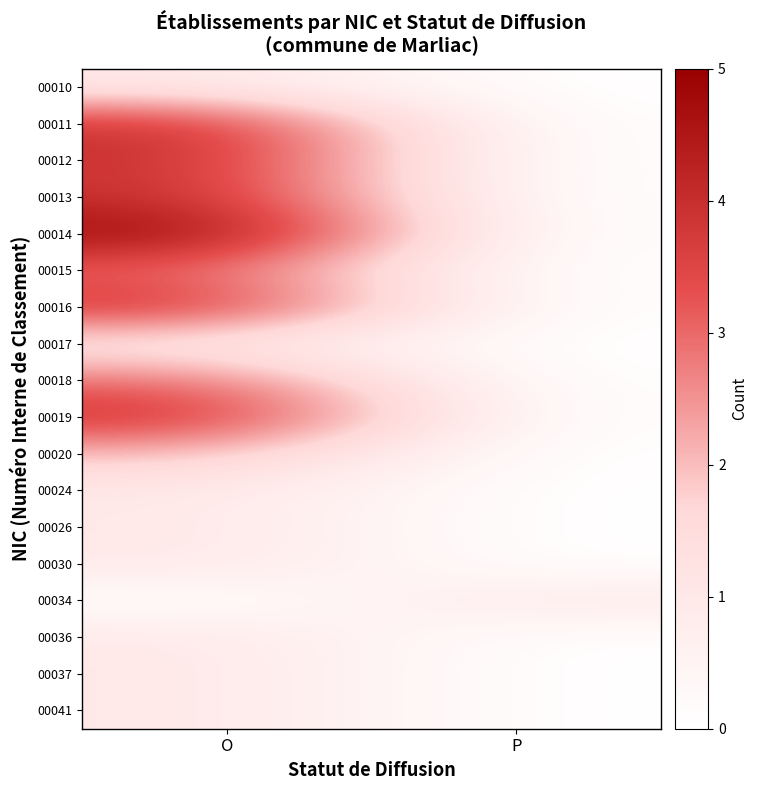

What is the total value across all series at O?

41